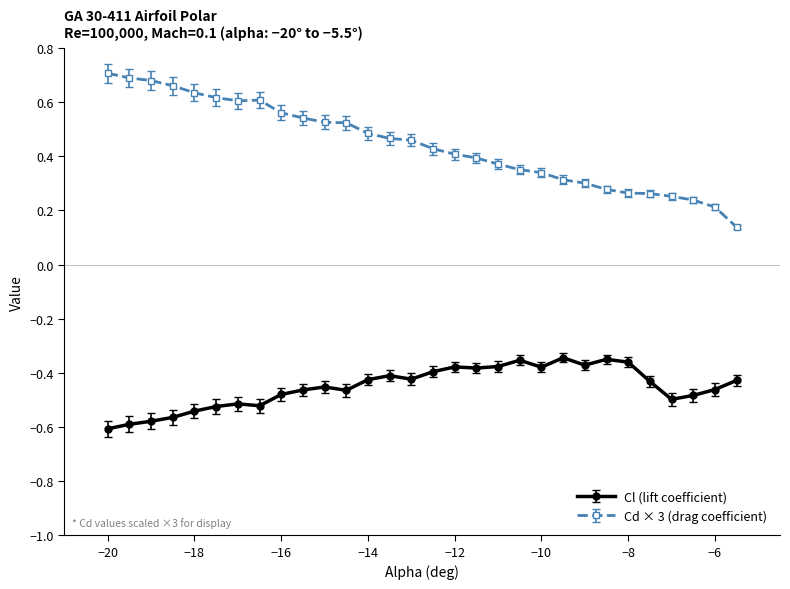

Count the Cd × 3 (drag coefficient) values in the range 0 to 1.

30